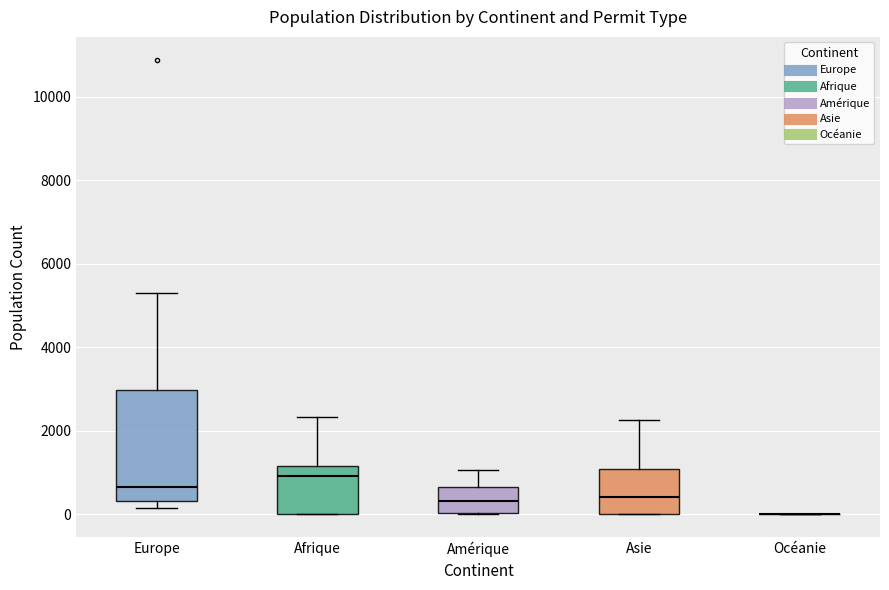

Reading left to right, read every box against the y-axis: the position of its median line, the range the box covers, and the ends of its whiskers. The values are not printed on the chart, so give them approximately, as read against the axis.

Europe: median 600, box 400 to 3000, whiskers 200 to 5400
Afrique: median 1000, box 0 to 1200, whiskers 0 to 2400
Amérique: median 400, box 0 to 600, whiskers 0 to 1000
Asie: median 400, box 0 to 1000, whiskers 0 to 2200
Océanie: box collapsed to a line at 0, whiskers 0 to 0